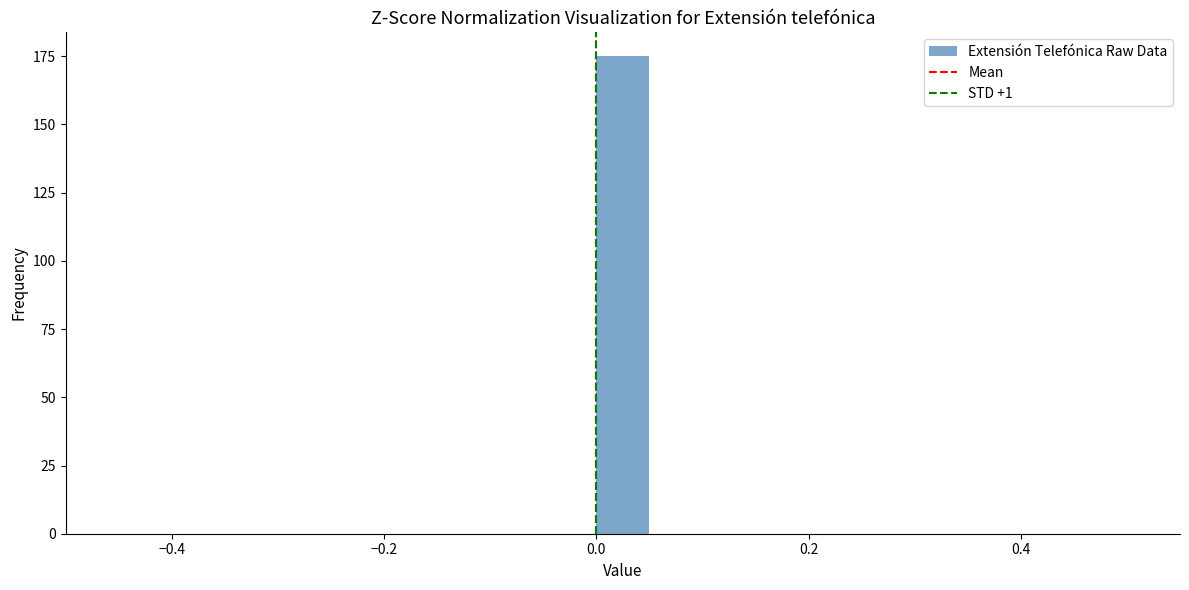

Around what value on the x-axis is the tallest bar? Give the approximate position of its centre, as read against the axis.

0.02